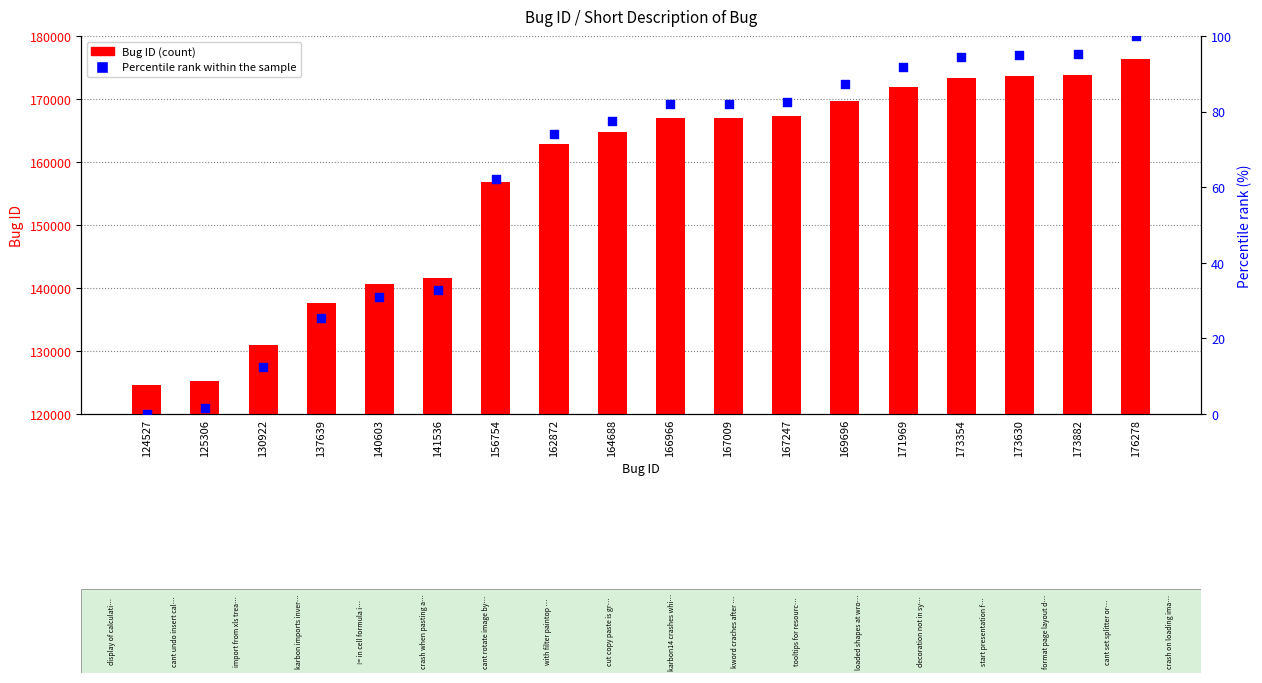

At which category is the sum across all series the highest?

176278